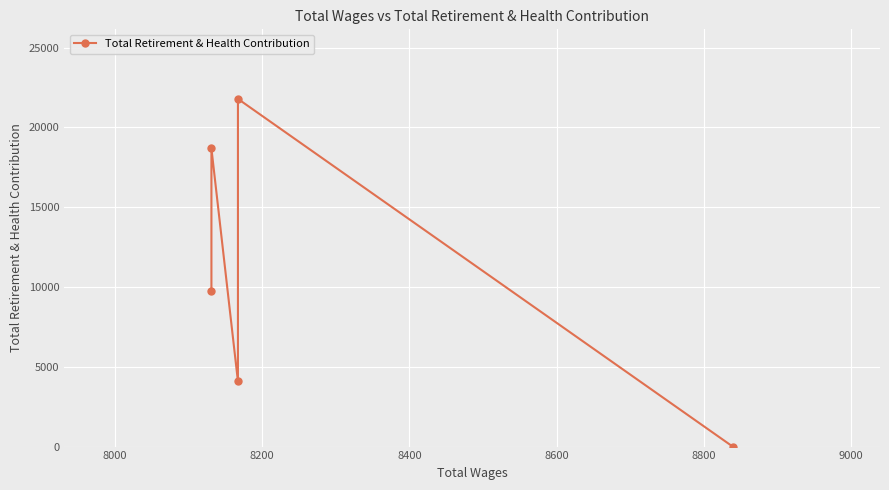

Reading left to right, extract all data points from this chart.

9747	18687	4082	21794	0